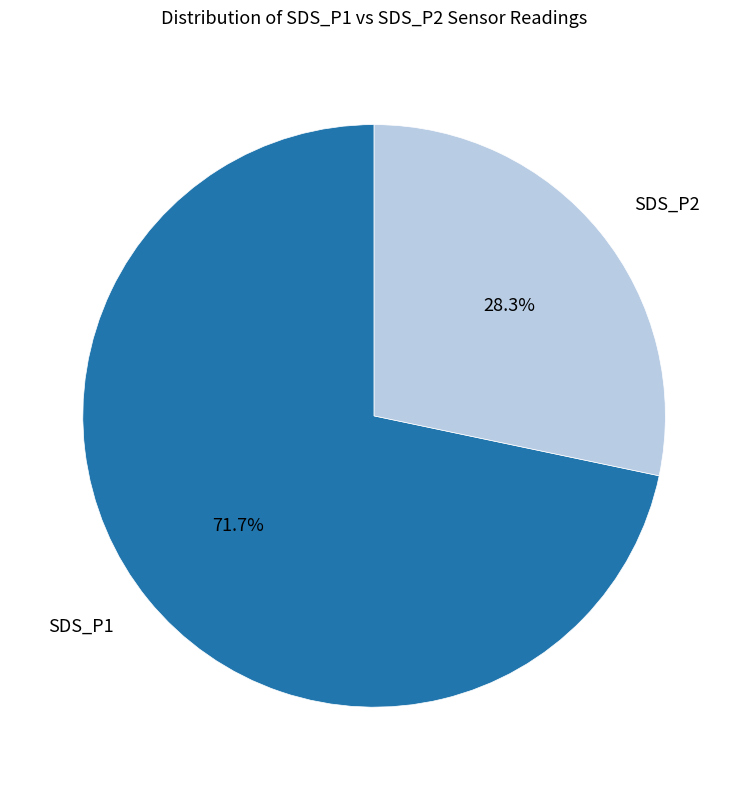

Is there a majority slice in this chart?

Yes